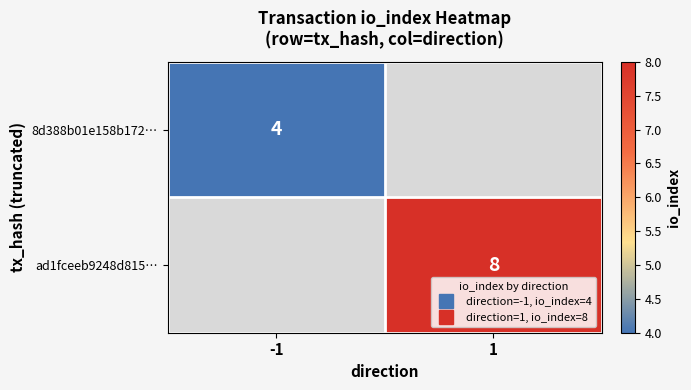

Which label corresponds to the smallest value in the chart?

-1